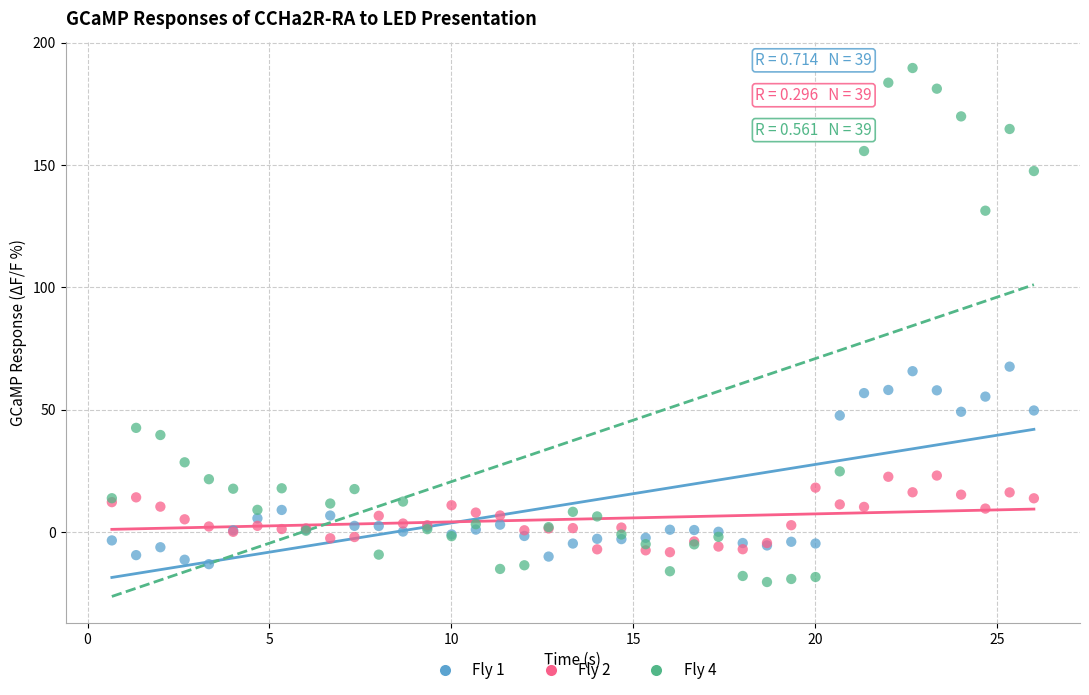

Which series contains the highest Y value?

Fly 4